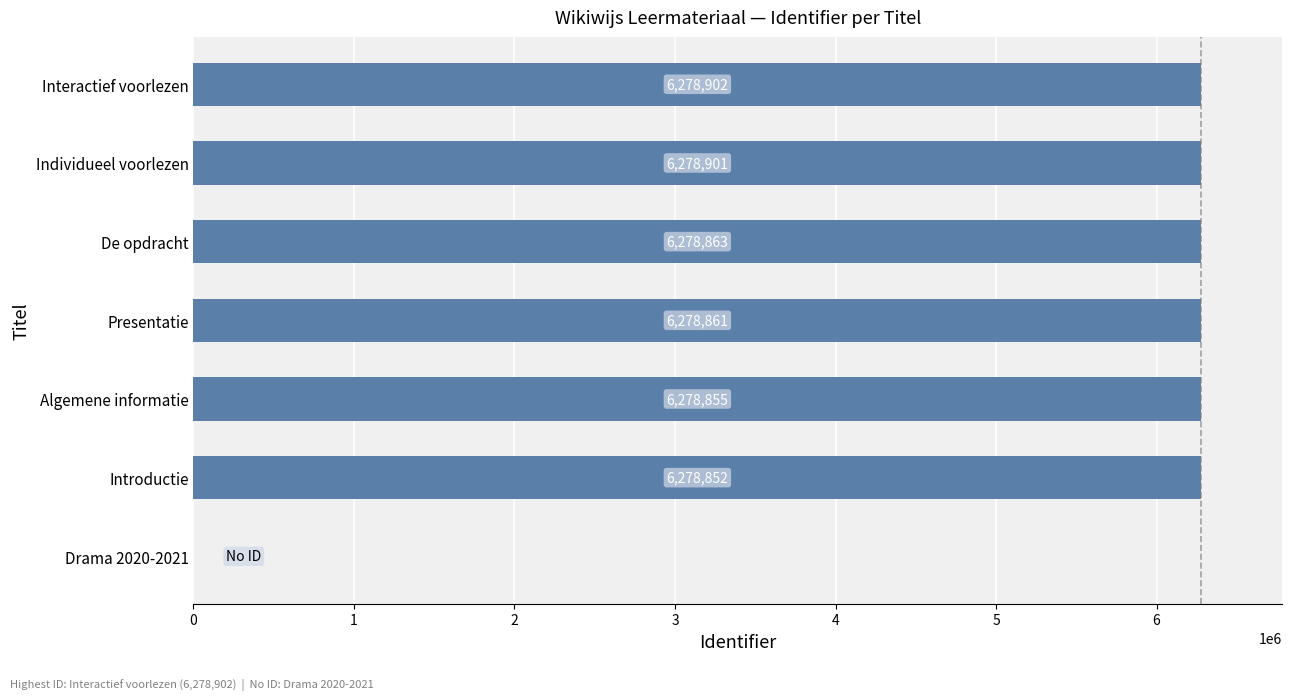

What is the change in value from Drama 2020-2021 to Introductie?

+6278852